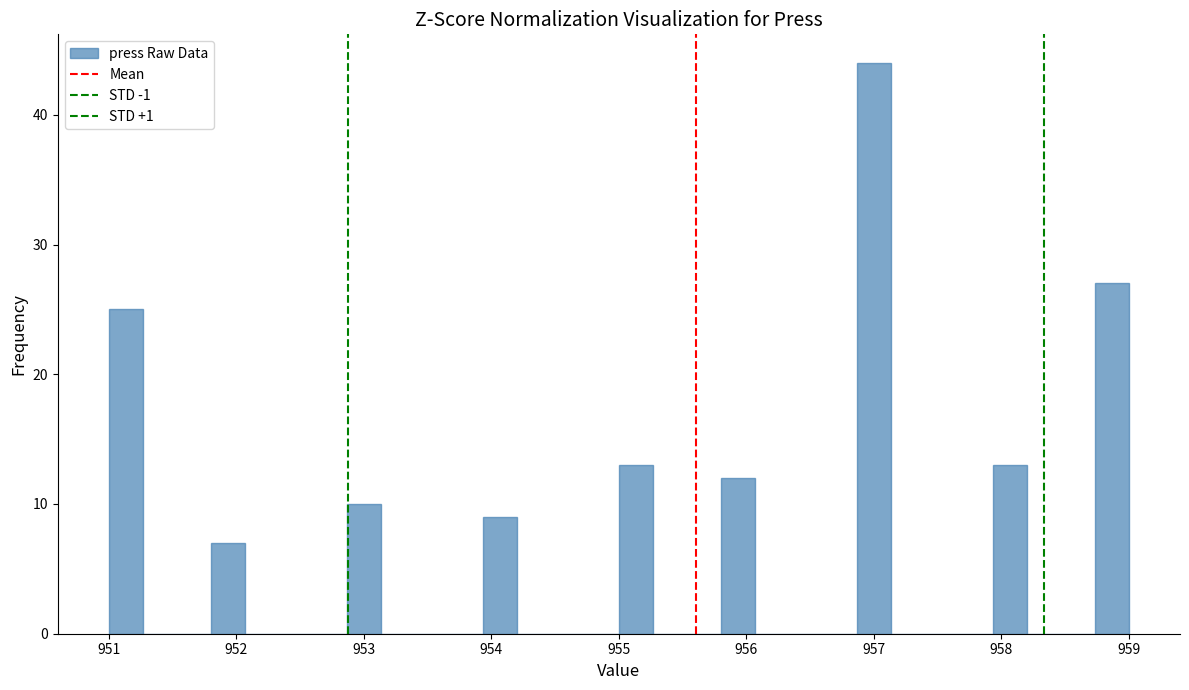

Around what value on the x-axis is the tallest bar? Give the approximate position of its centre, as read against the axis.

957.0